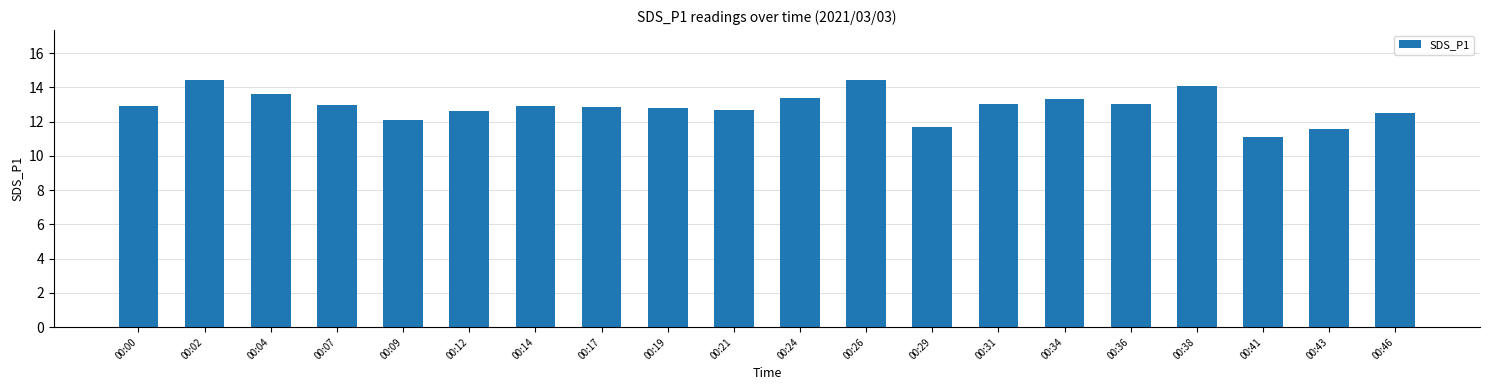

What is the sum of all values?

258.0